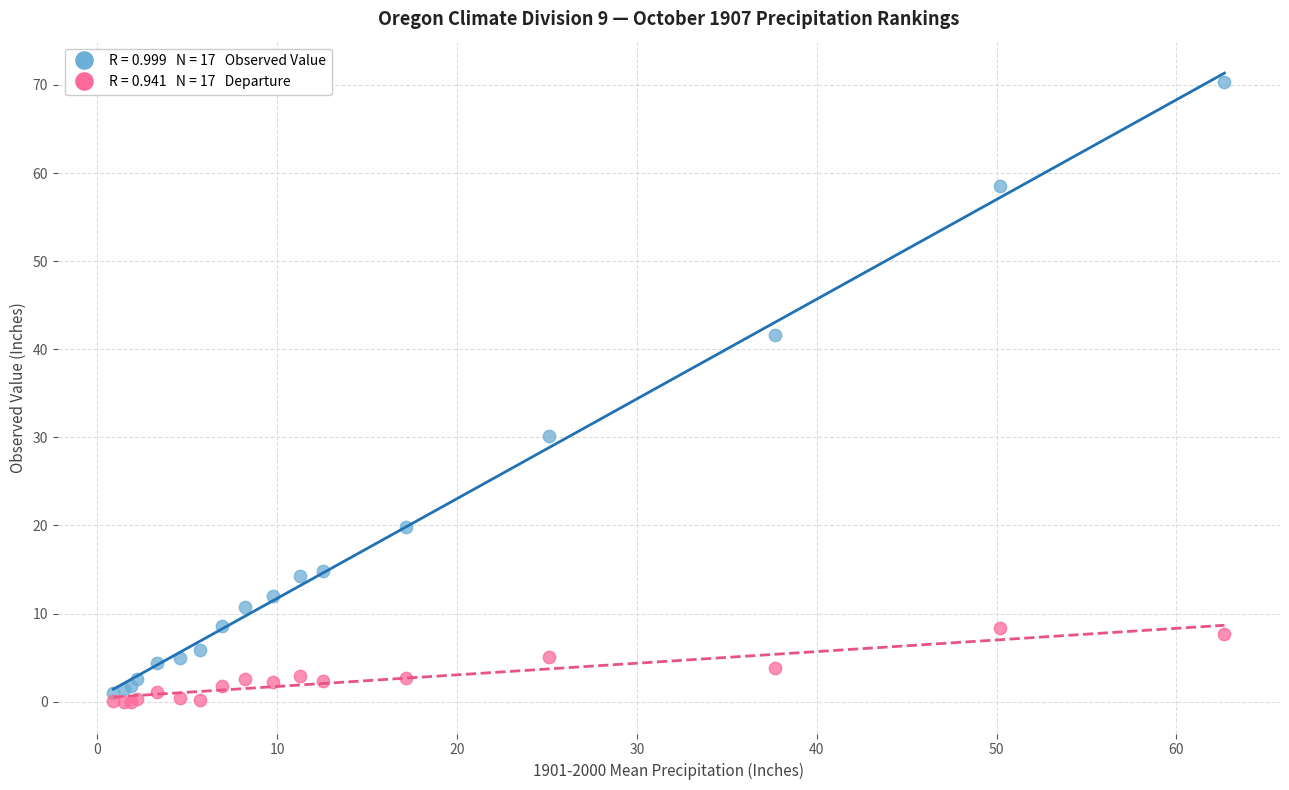

Across all series, what Y value is closest to 35?

30.2